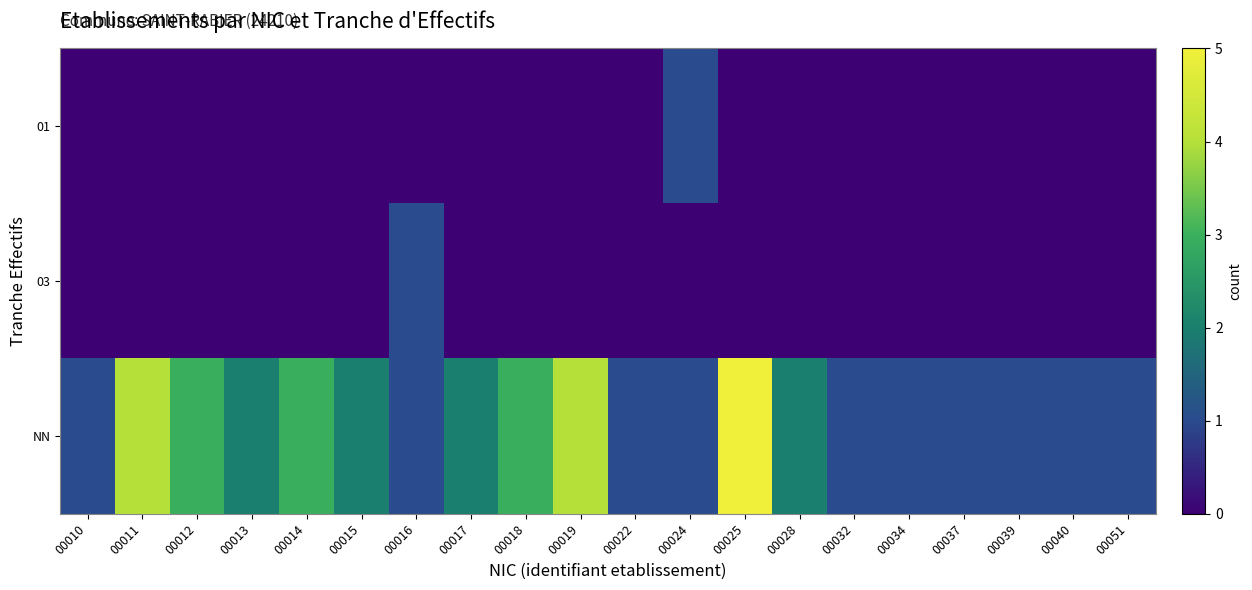

Rank the series at 00010 from highest to lowest value.

NN, 01, 03